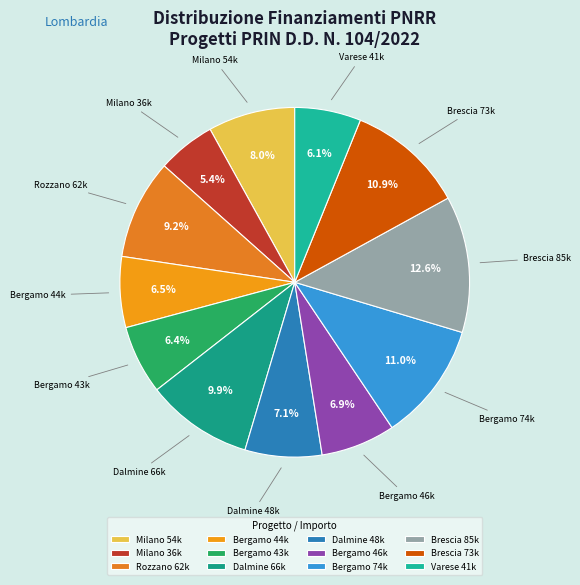

Combined, do Bergamo 46k and Brescia 73k account for over 50%?

No